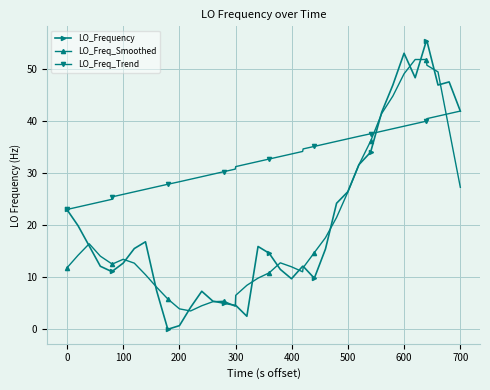

Rank the series by their maximum value, from highest to lowest.

LO_Frequency, LO_Freq_Smoothed, LO_Freq_Trend